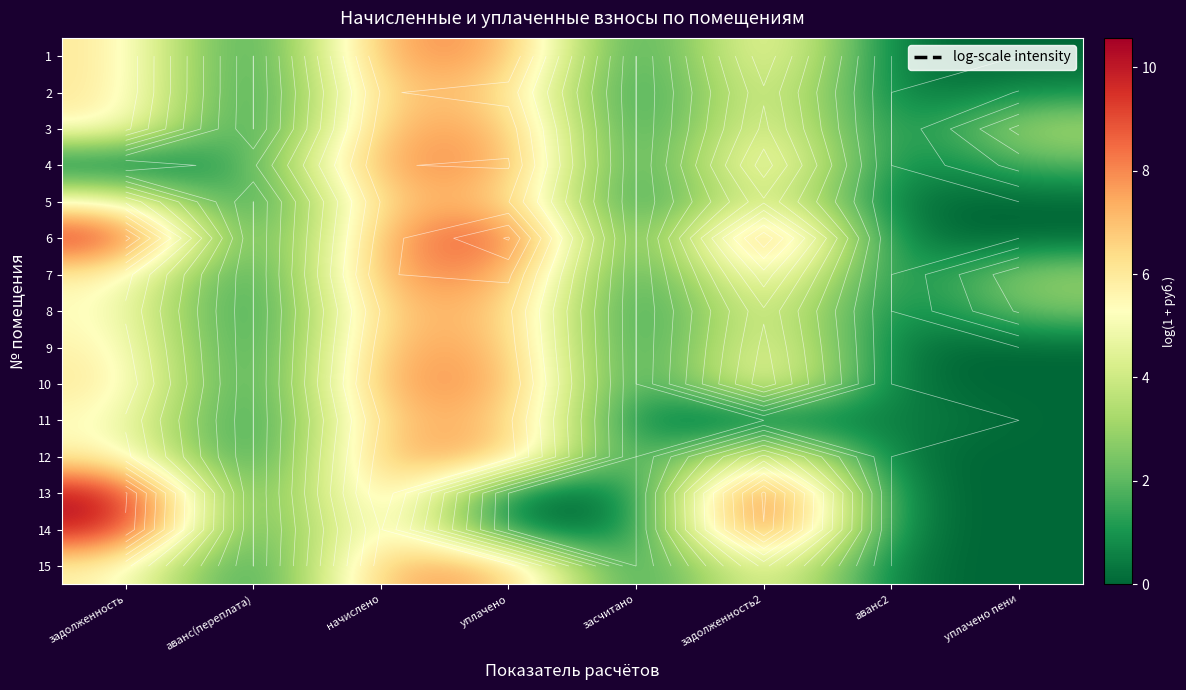

True or false: 4 has a value of 3.5 at задолженность2.

False